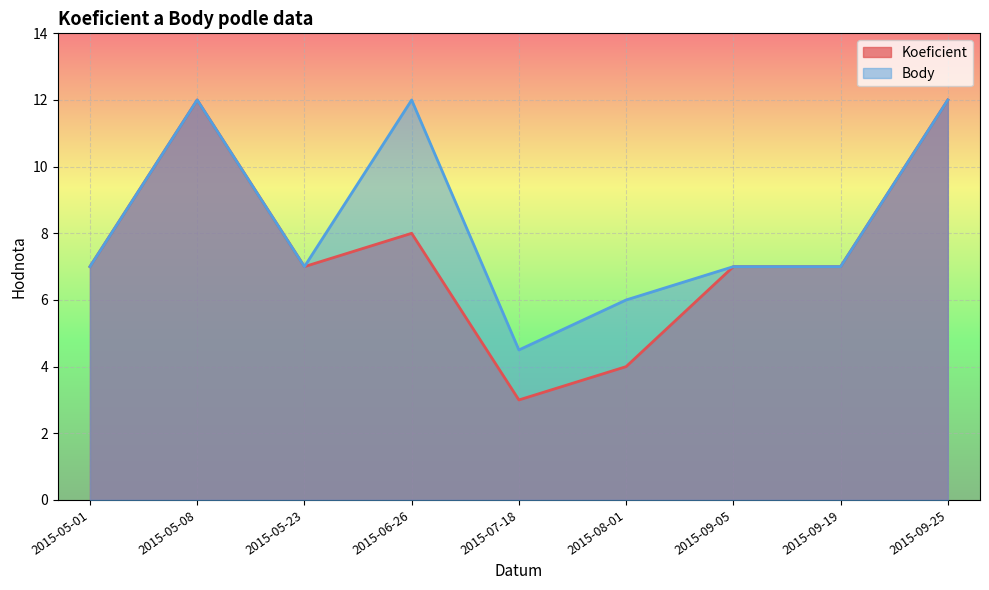

At which label does Body first exceed 7?

2015-05-08